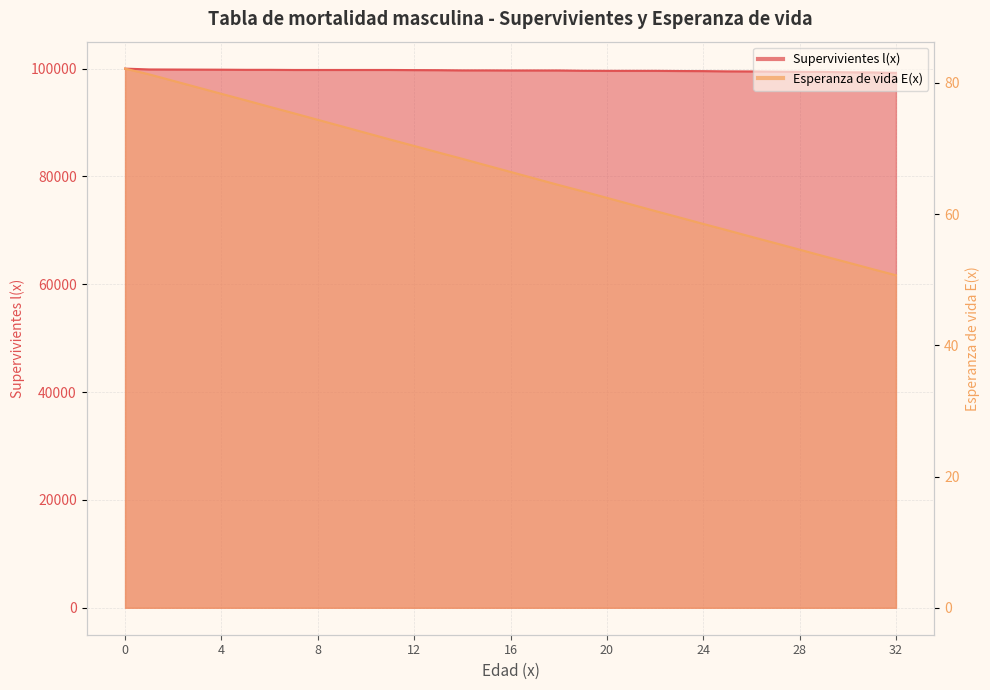

At how many categories does at least one series exceed 40559?

33